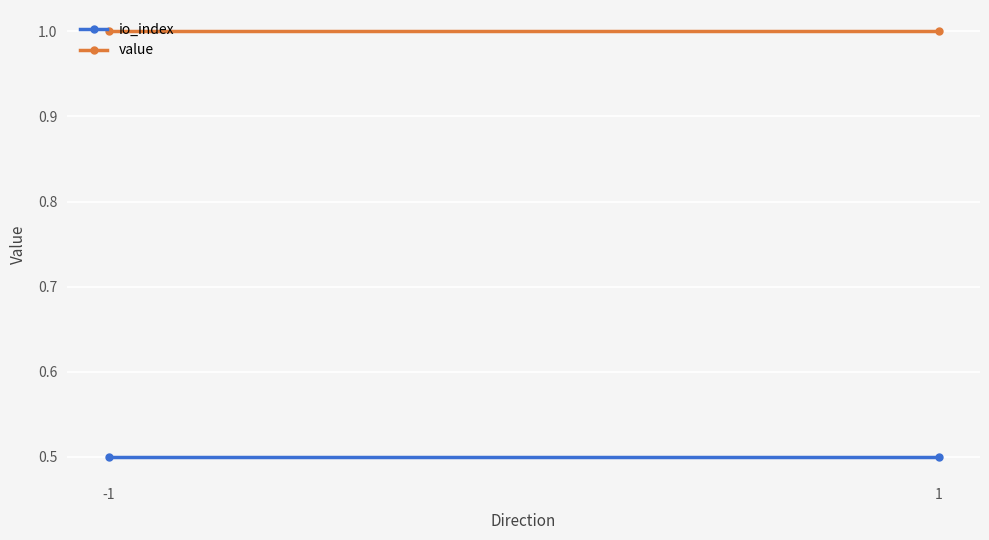

What is the highest value of the value series?

1.0